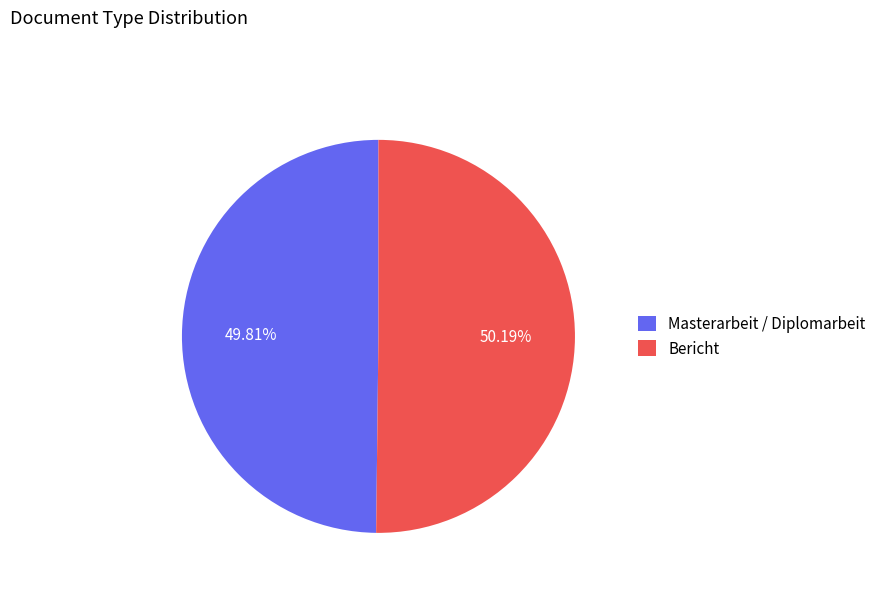

The Masterarbeit / Diplomarbeit slice represents 56% of the pie. True or false?

False